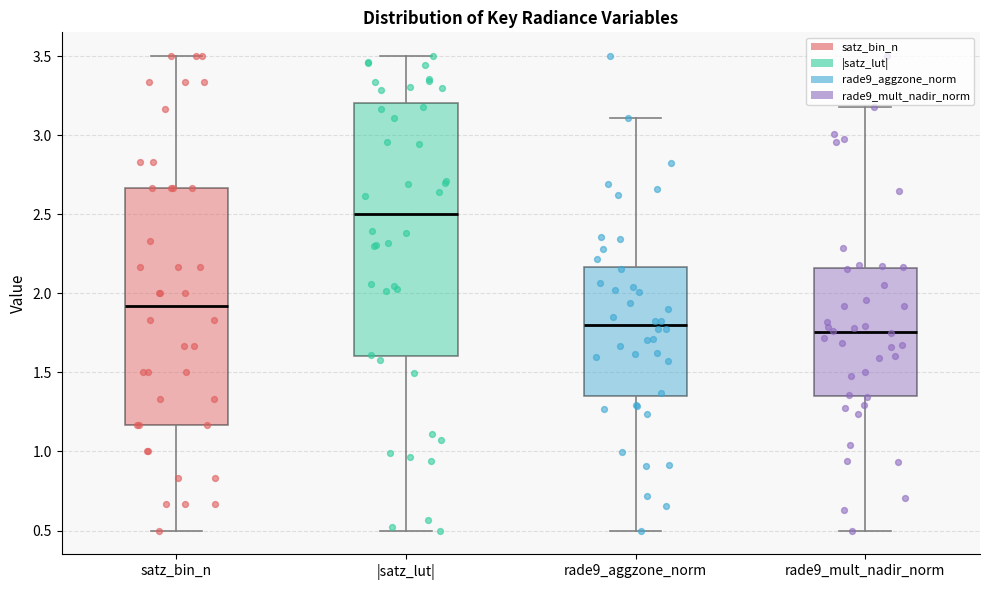

Where is the upper edge of the box for rade9_mult_nadir_norm on the y-axis? The values are not printed on the chart, so give them approximately, as read against the axis.

2.15